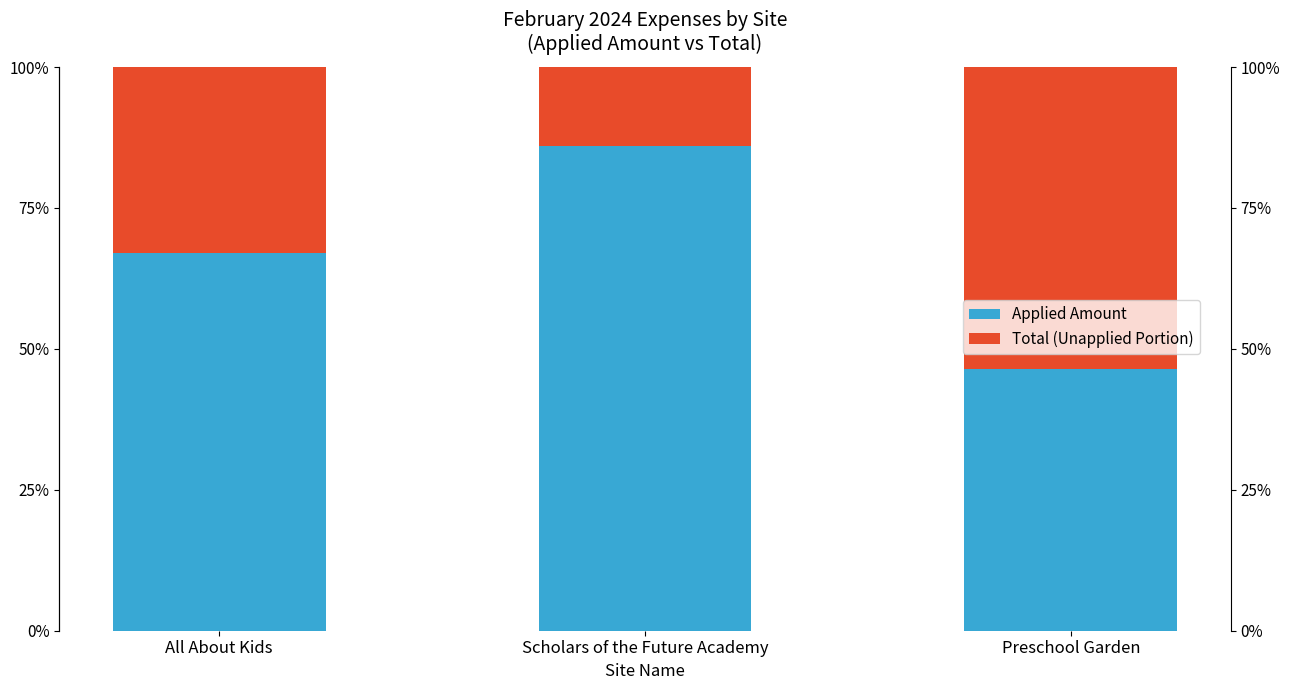

What value does the Applied Amount series have at Scholars of the Future Academy?

86.0